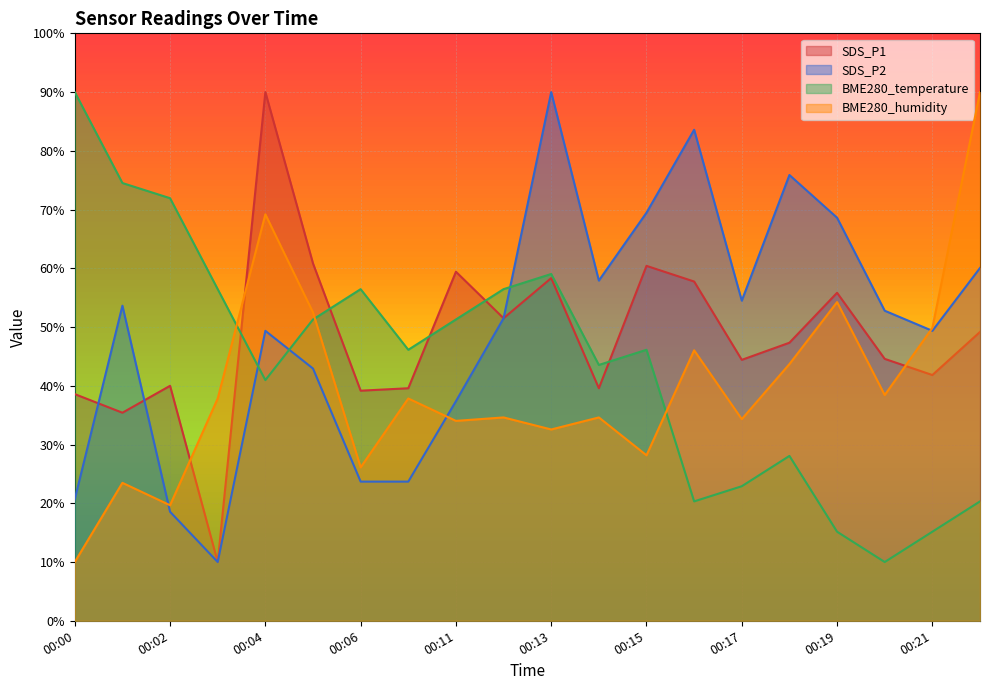

Reading right to left, transcribe all the data shown in this chart.

SDS_P1: 49.2	41.8	44.6	55.8	47.3	44.4	57.7	60.4	39.6	58.3	51.5	59.4	39.6	39.2	60.8	90.0	10.0	40.0	35.4	38.6
SDS_P2: 60.1	49.4	52.8	68.6	75.9	54.5	83.6	69.5	57.9	90.0	51.5	37.4	23.7	23.7	42.9	49.4	10.0	18.6	53.6	20.7
BME280_temperature: 20.3	15.2	10.0	15.2	28.1	22.9	20.3	46.1	43.5	59.0	56.5	51.3	46.1	56.5	51.3	41.0	56.5	71.9	74.5	90.0
BME280_humidity: 90.0	49.9	38.4	54.2	43.7	34.3	46.0	28.2	34.6	32.6	34.6	34.0	37.8	26.1	52.5	69.2	37.8	19.7	23.5	10.0